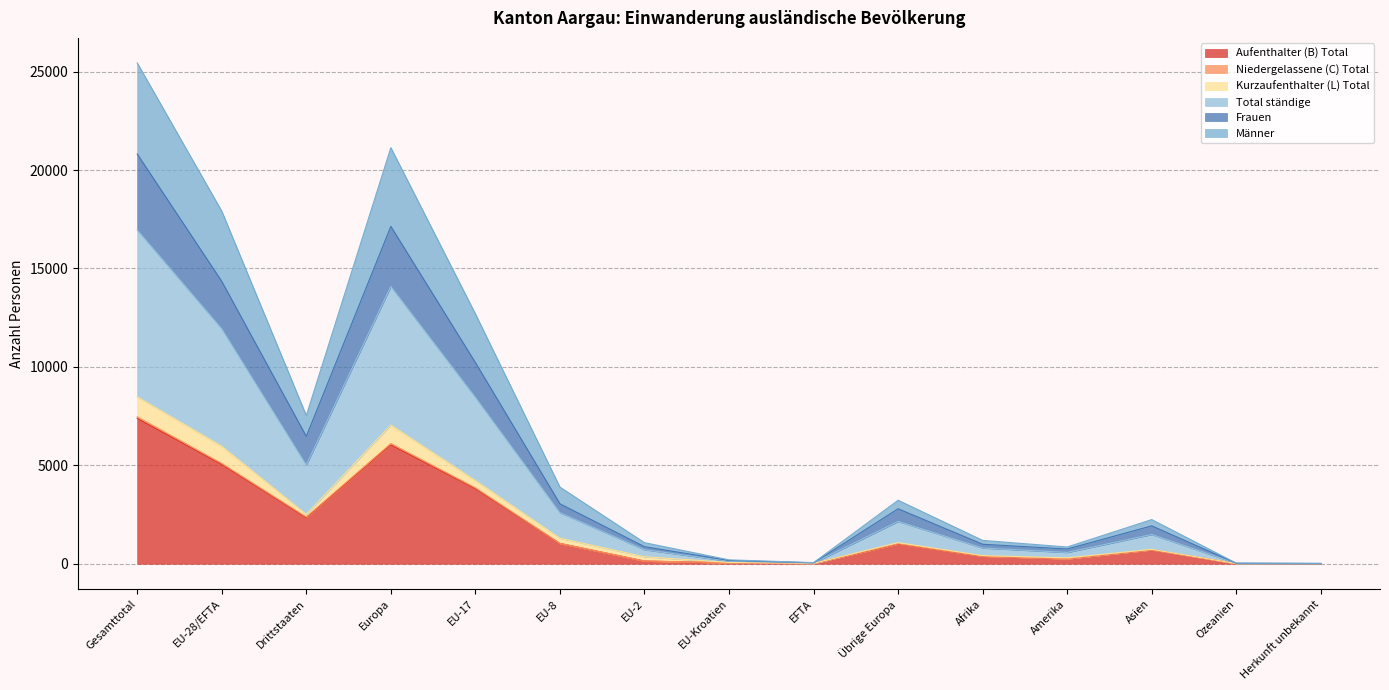

Where is the first local minimum for Frauen?

Drittstaaten